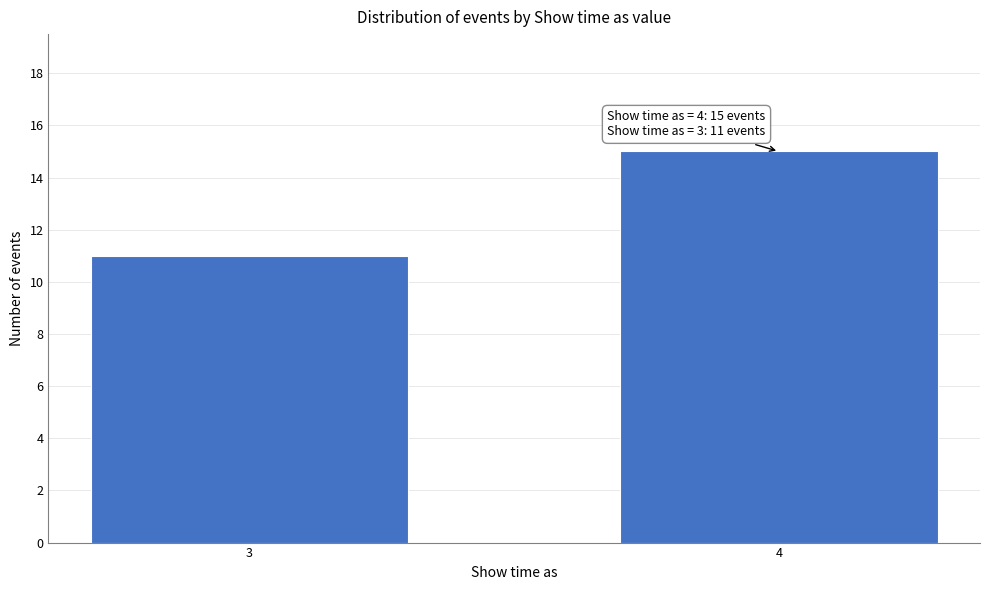

Reading left to right, extract all data points from this chart.

11	15